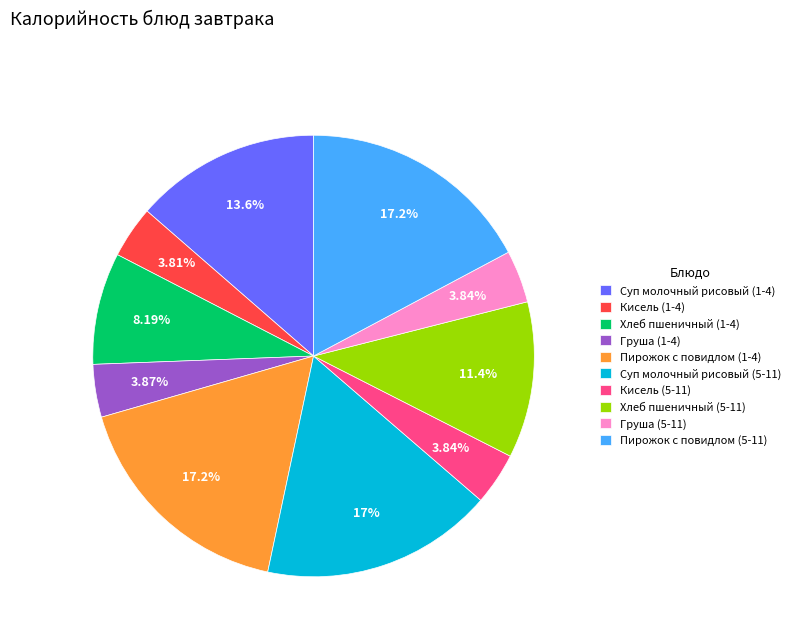

To the nearest percent, what is the average slice percentage?

10%